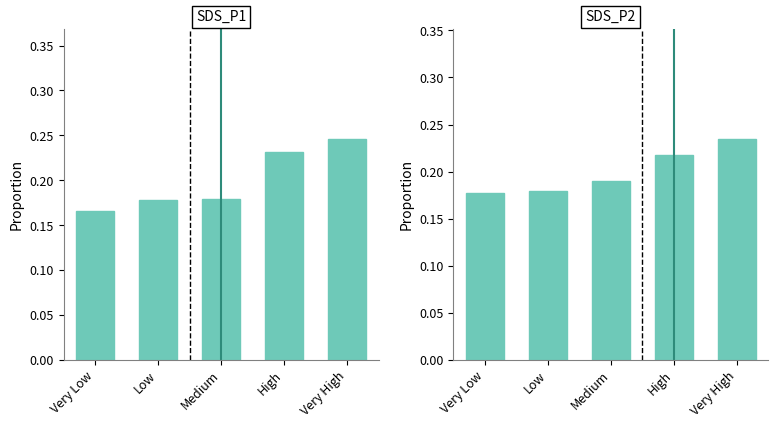

True or false: SDS_P1 has a value of 0.1 at Very Low.

False